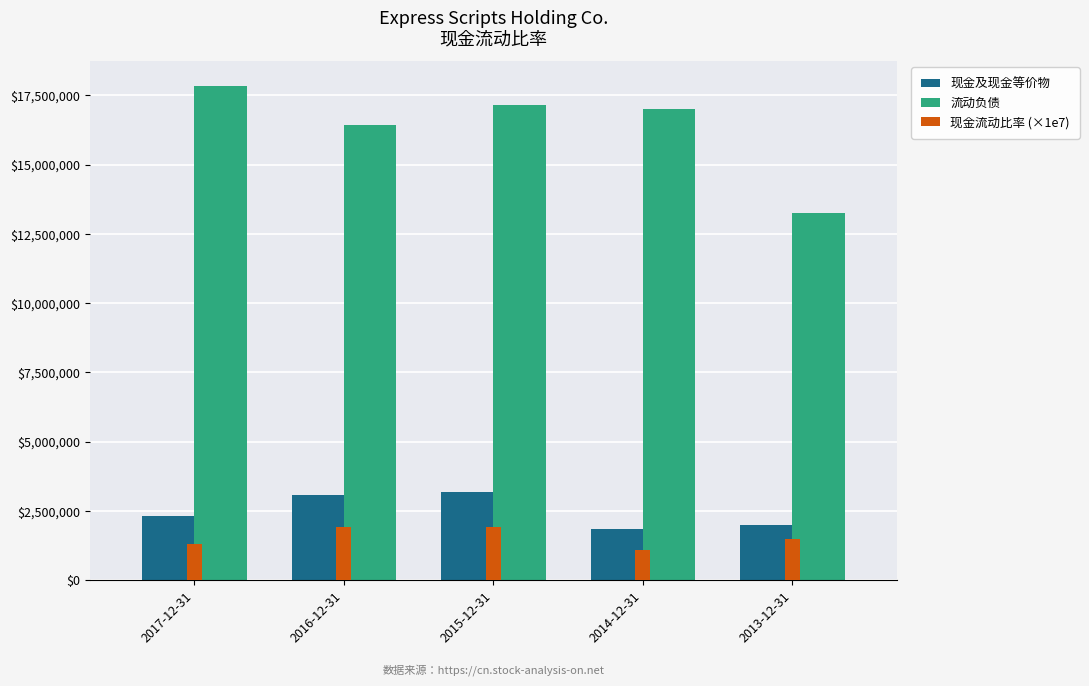

What is the value of the 现金及现金等价物 bar at the 5th from the left?

1991400